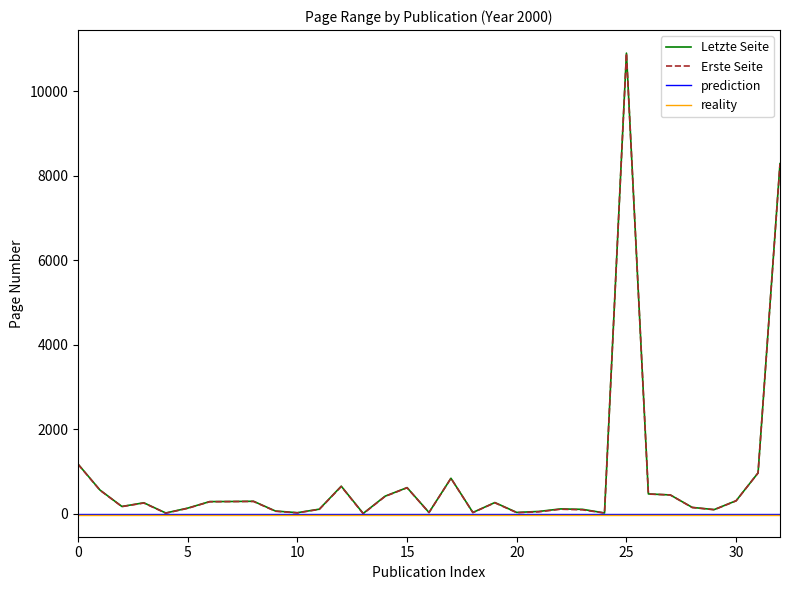

Does the chart display data point markers on the line(s)?

No